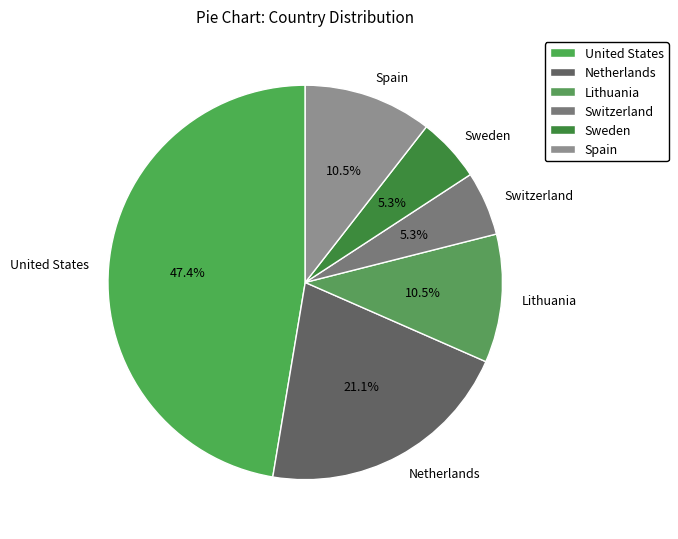

Which has a higher value, Lithuania or Sweden?

Lithuania